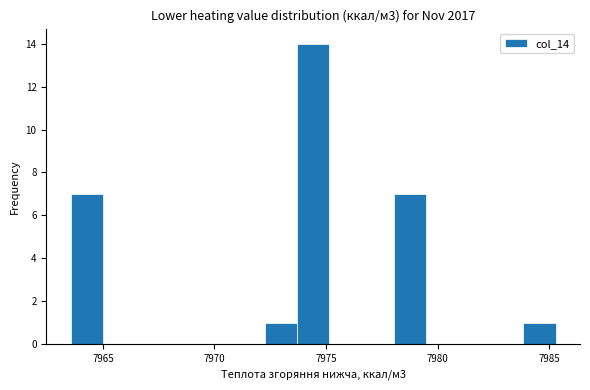

Read against the x-axis, roughly where is the centre of the tallest bar?

7974.5